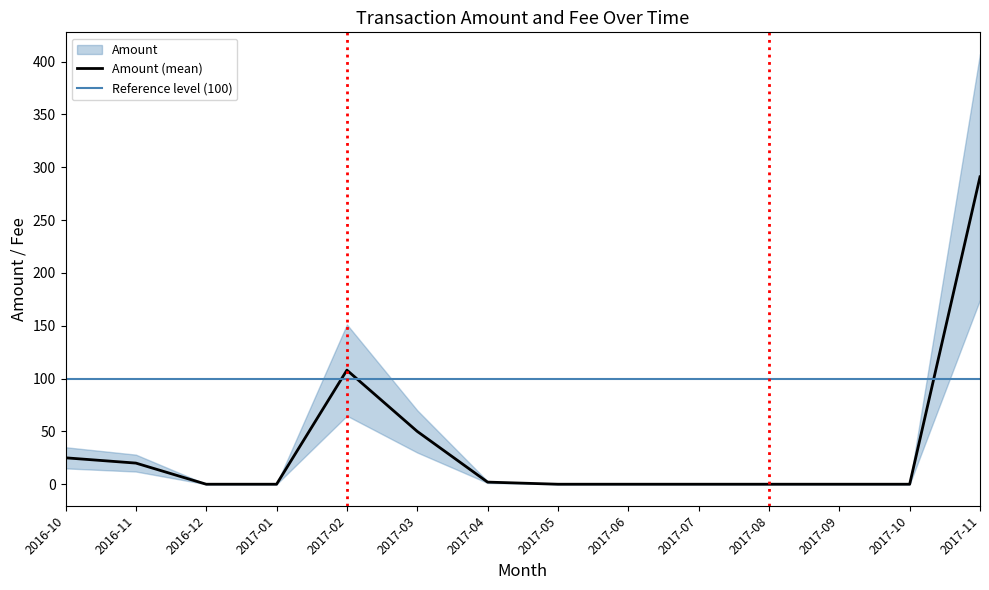

How many points are higher than both their immediate neighbors (excluding endpoints)?

1